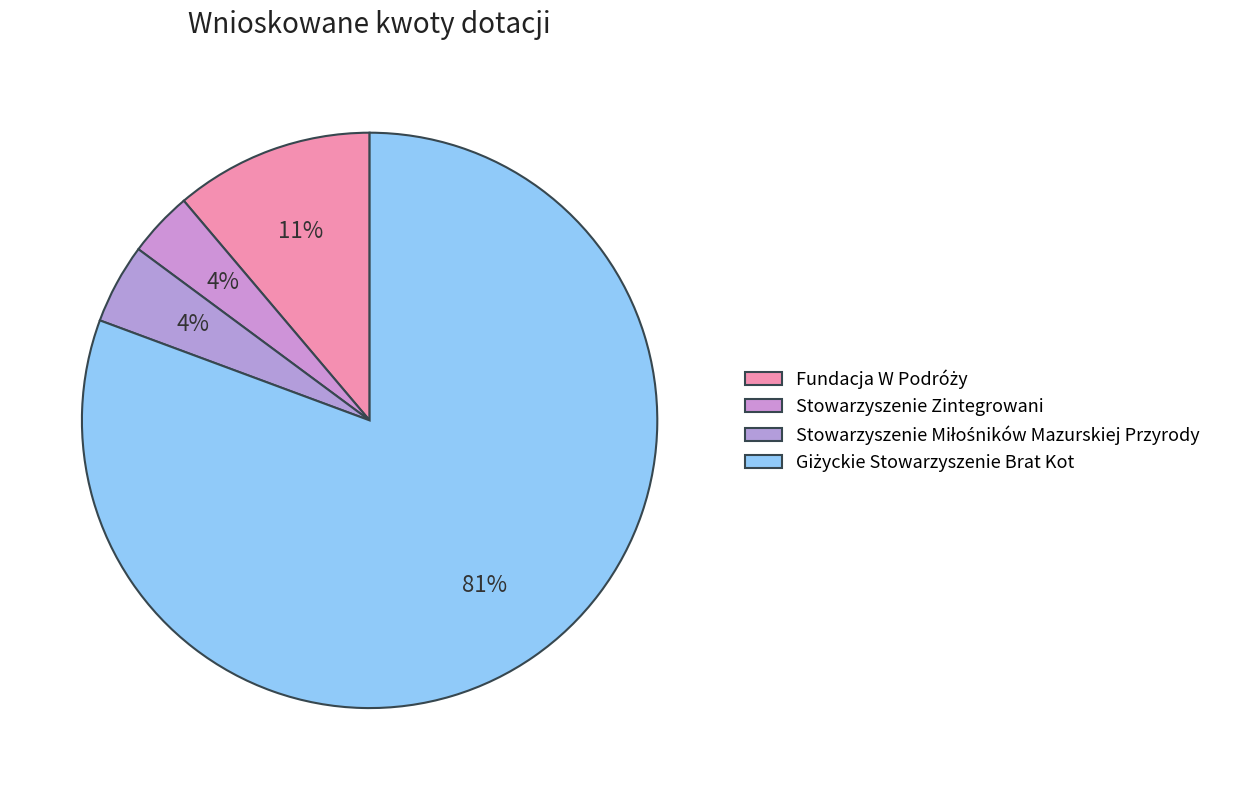

What portion of the pie excludes Giżyckie Stowarzyszenie Brat Kot?

19.4%